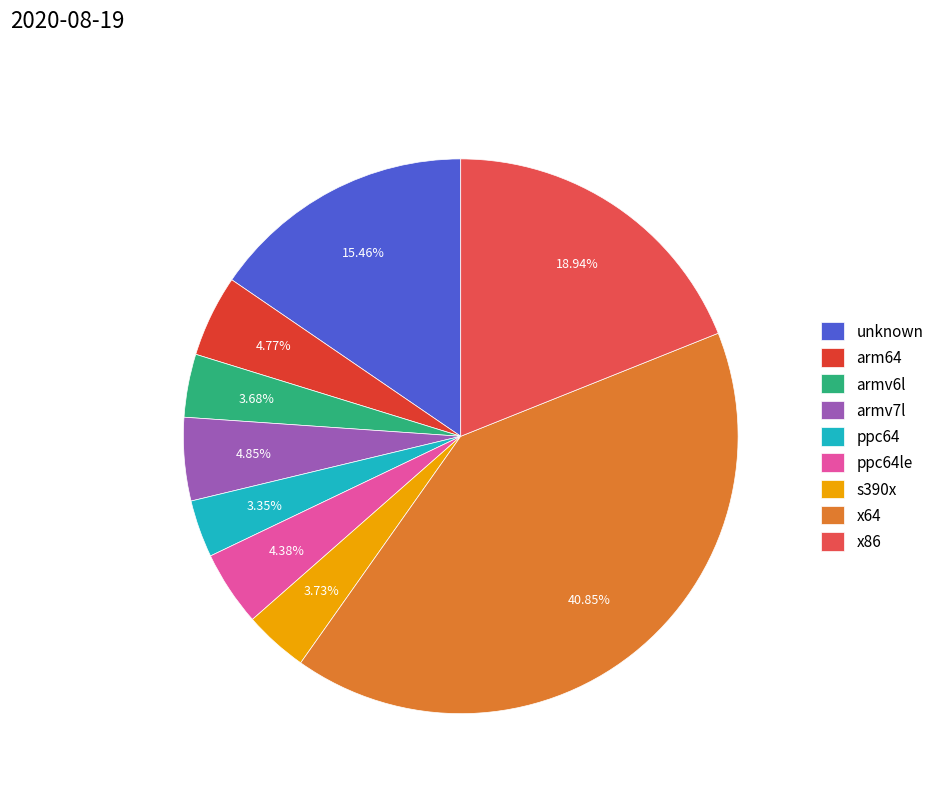

What is the ratio of the value at x86 to the value at ppc64le?

4.3